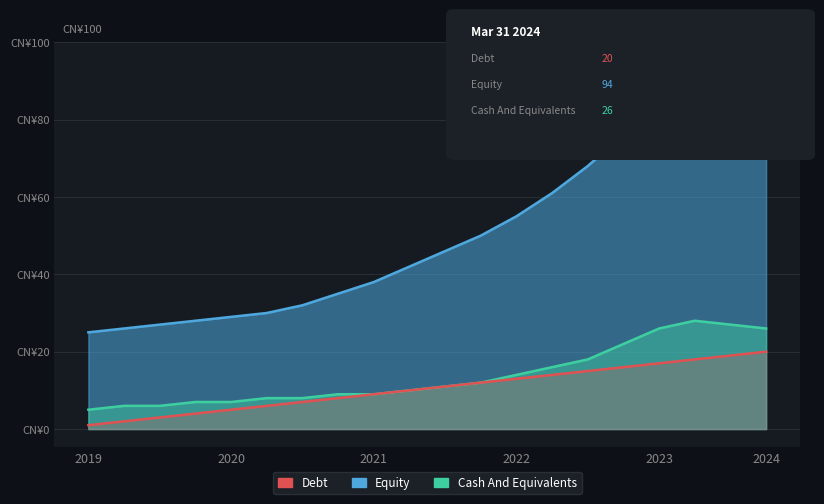

What is the sum of the Equity values at 17 and 12?

135